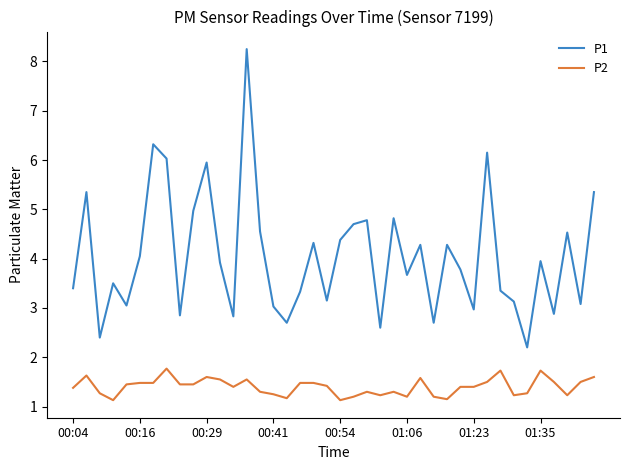

True or false: P2 and P1 cross at least once.

False